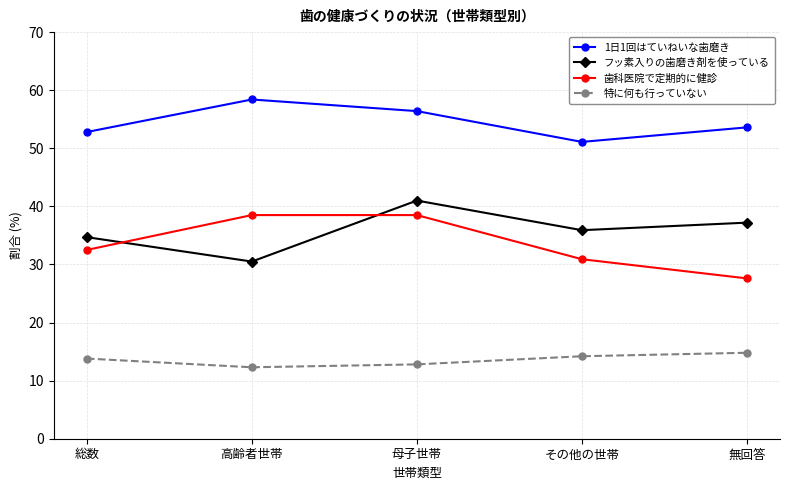

Rank the categories by フッ素入りの歯磨き剤を使っている value from highest to lowest.

母子世帯, 無回答, その他の世帯, 総数, 高齢者世帯